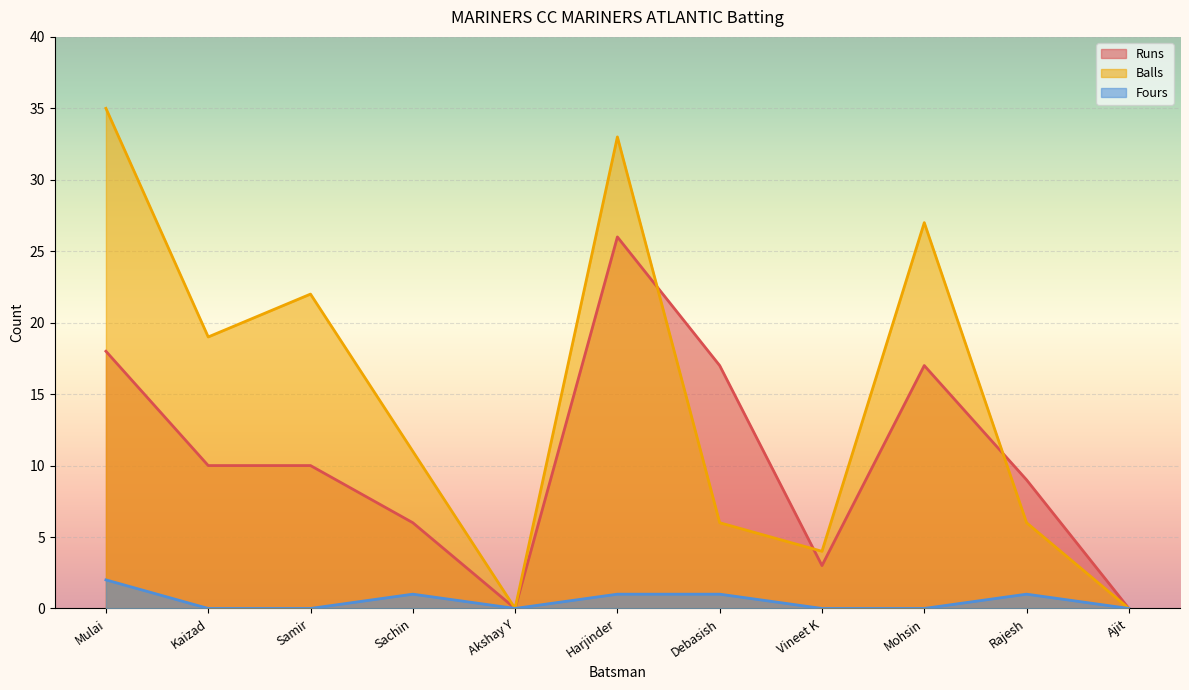

What is the difference between the maximum and second lowest values in the Runs series?

26